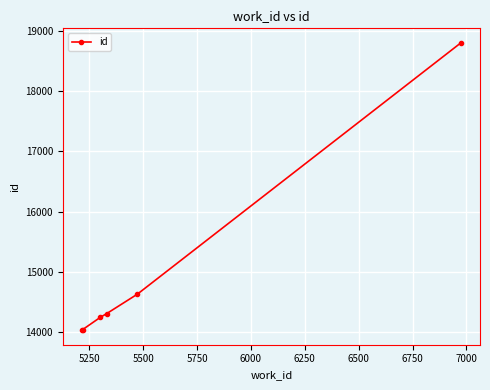

What is the greatest value displayed?

18802